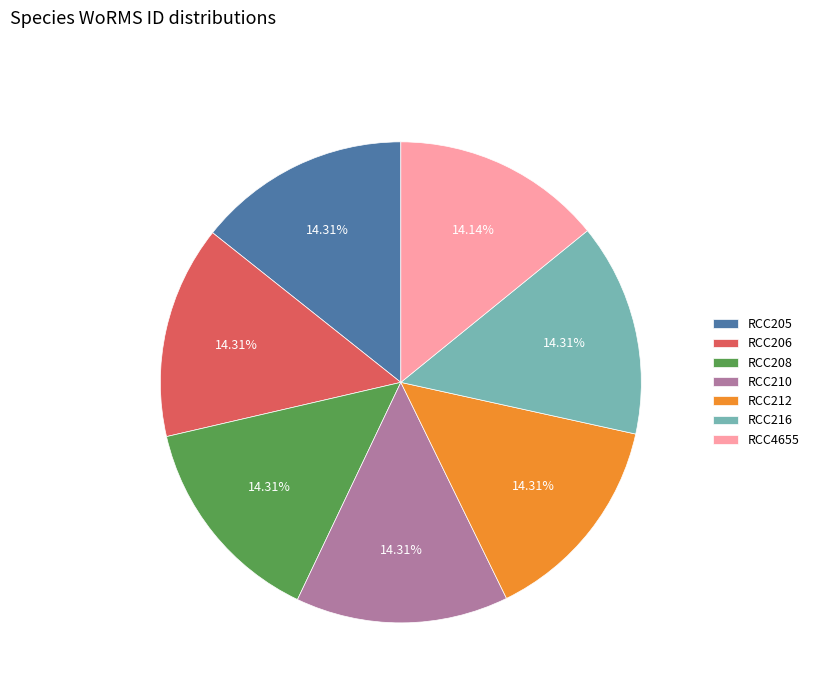

Combined, do RCC4655 and RCC216 account for over 50%?

No